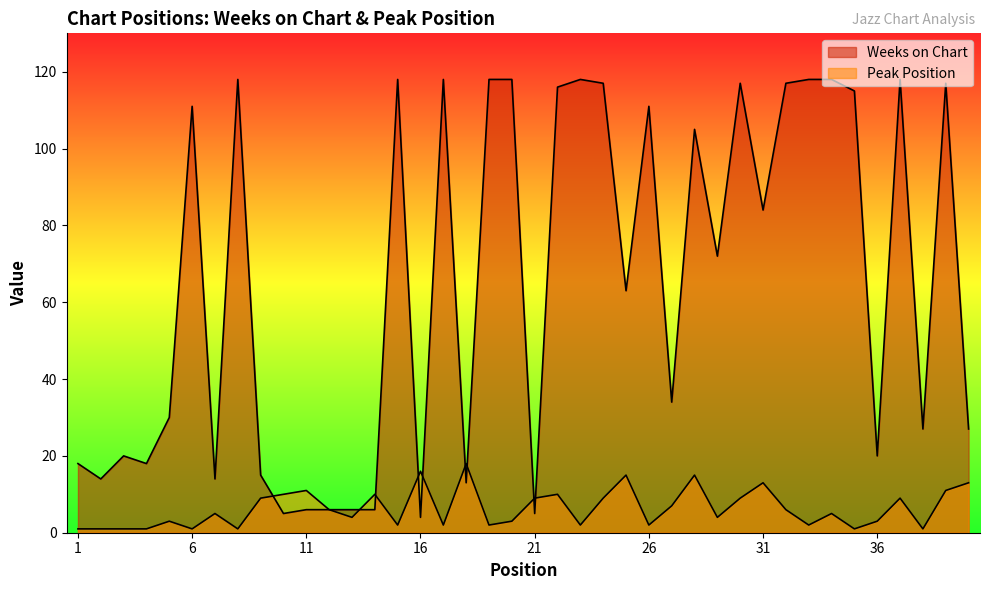

At which category is the sum across all series the highest?

39